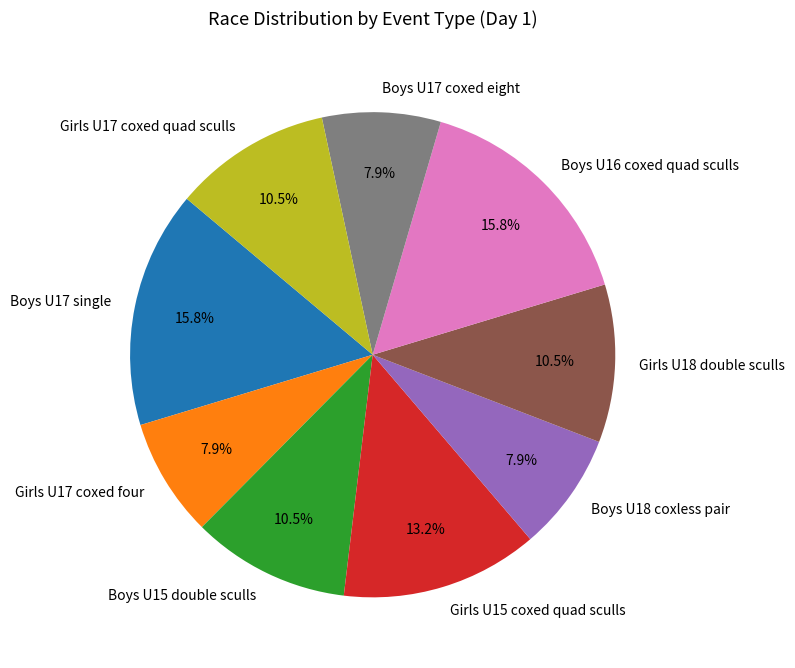

Is there a majority slice in this chart?

No